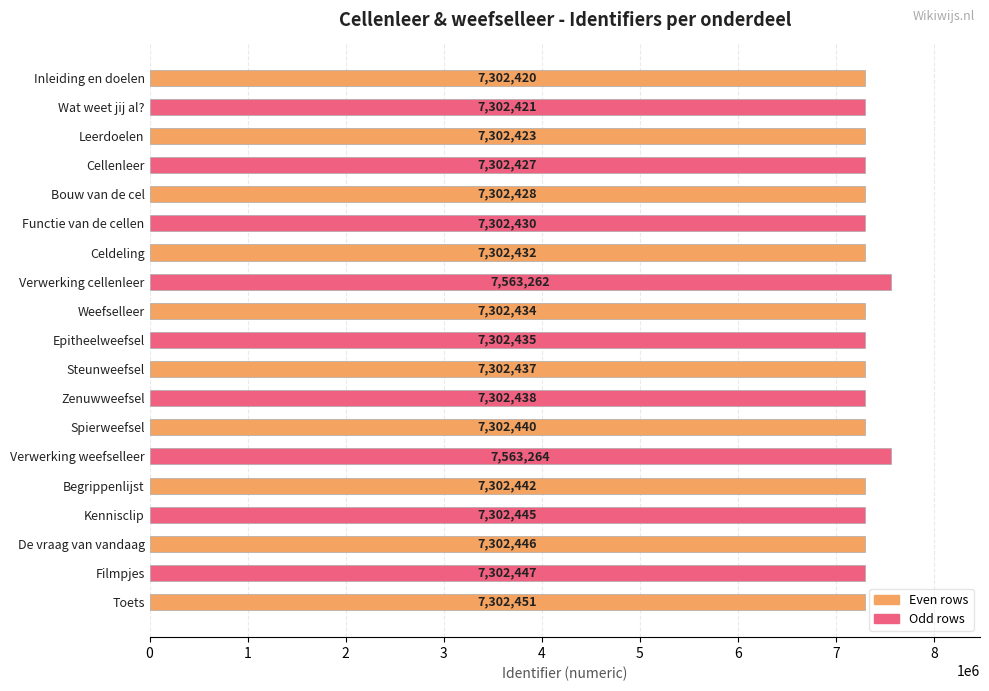

Reading top to bottom, what are all the values shown in this chart?

Inleiding en doelen=7302420	Wat weet jij al?=7302421	Leerdoelen=7302423	Cellenleer=7302427	Bouw van de cel=7302428	Functie van de cellen=7302430	Celdeling=7302432	Verwerking cellenleer=7563262	Weefselleer=7302434	Epitheelweefsel=7302435	Steunweefsel=7302437	Zenuwweefsel=7302438	Spierweefsel=7302440	Verwerking weefselleer=7563264	Begrippenlijst=7302442	Kennisclip=7302445	De vraag van vandaag=7302446	Filmpjes=7302447	Toets=7302451